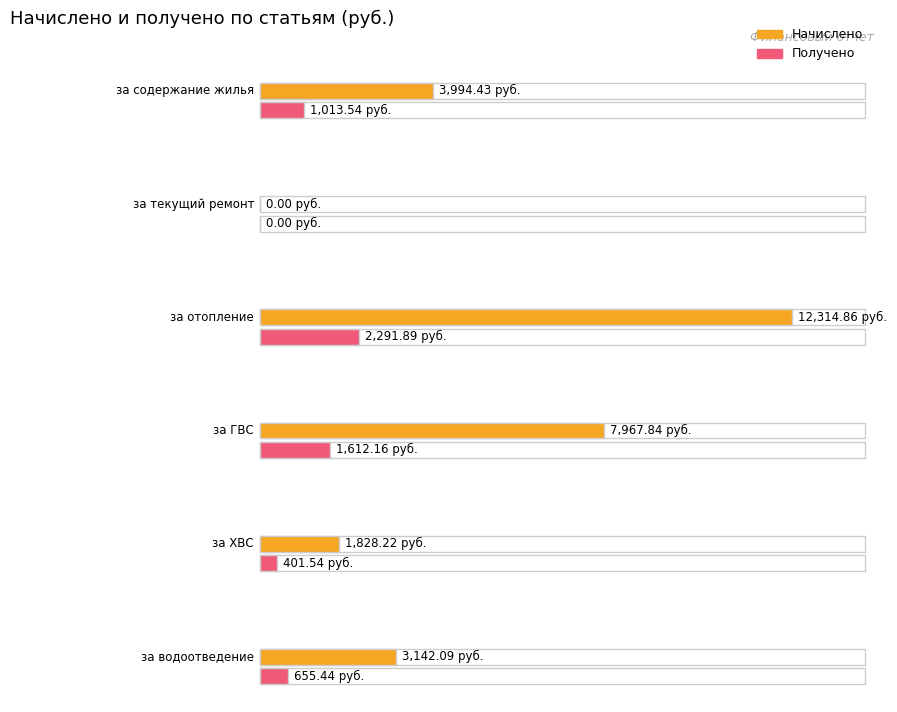

Reading left to right, what are all the values shown in this chart?

Начислено: 3994.4	0.0	12314.9	7967.8	1828.2	3142.1
Получено: 1013.5	0.0	2291.9	1612.2	401.5	655.4